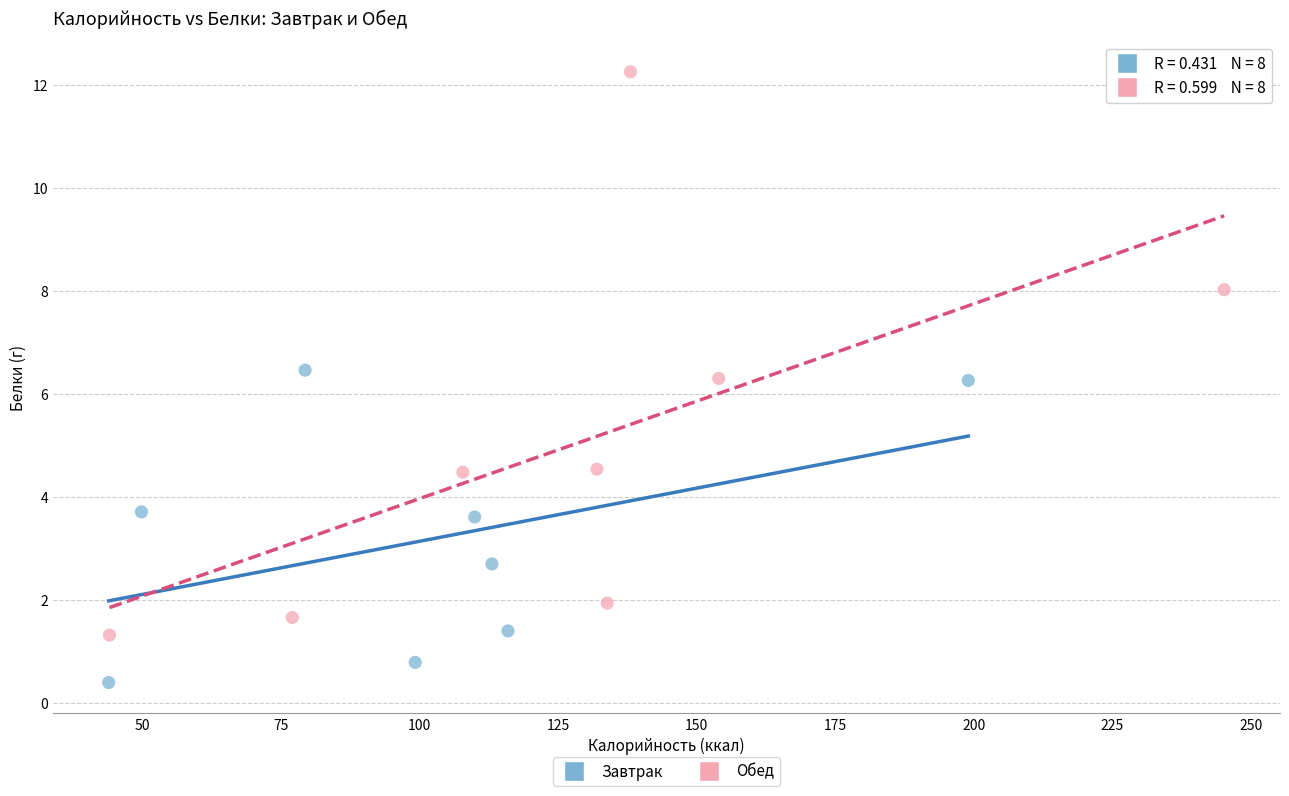

Which series contains the lowest Y value?

Завтрак